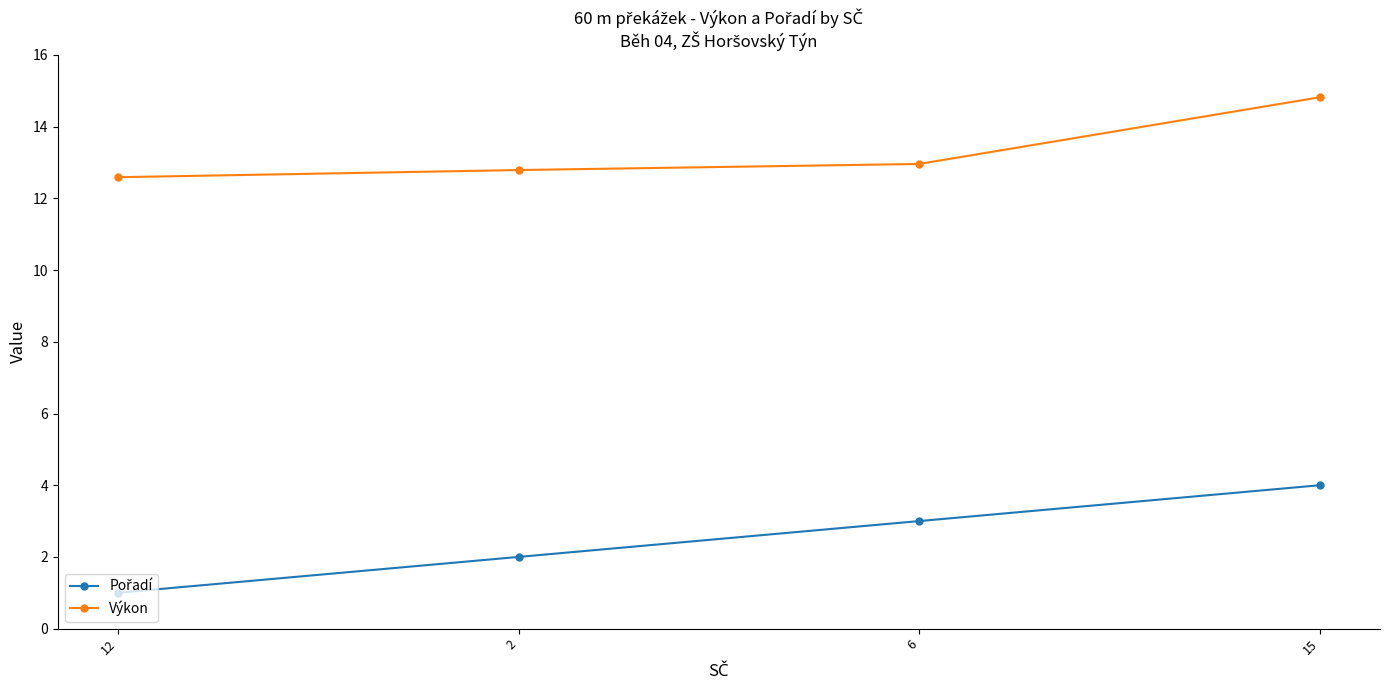

At which category is the sum across all series the highest?

15